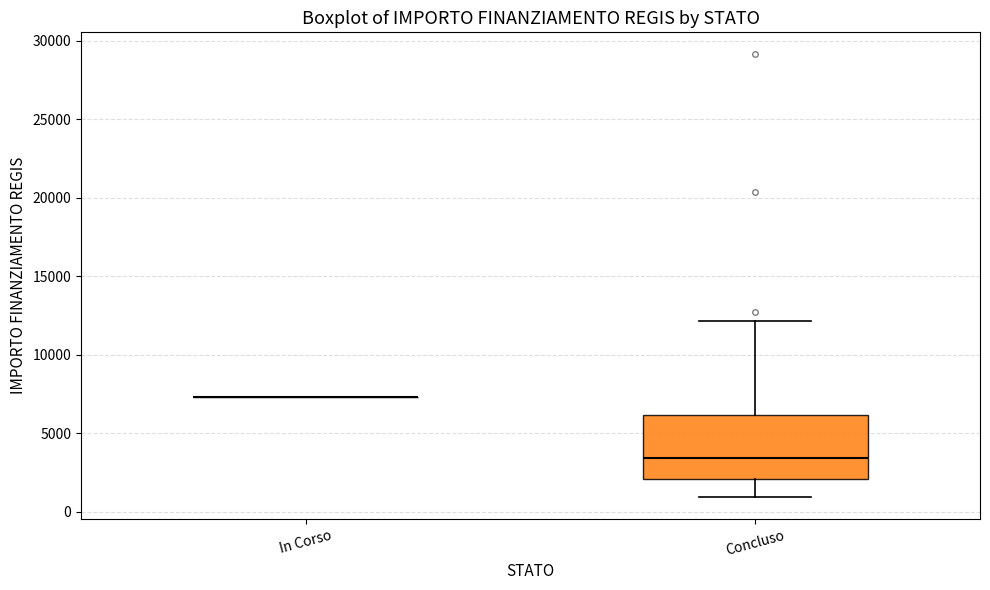

Where does the lower whisker of the box for Concluso end on the y-axis? The values are not printed on the chart, so give them approximately, as read against the axis.

1000